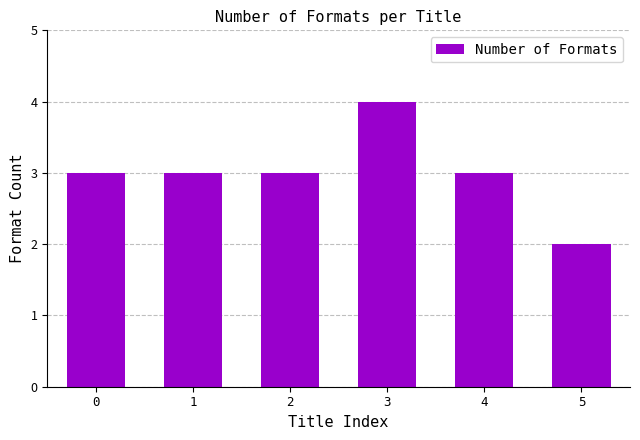

How many categories are shown in the chart?

6